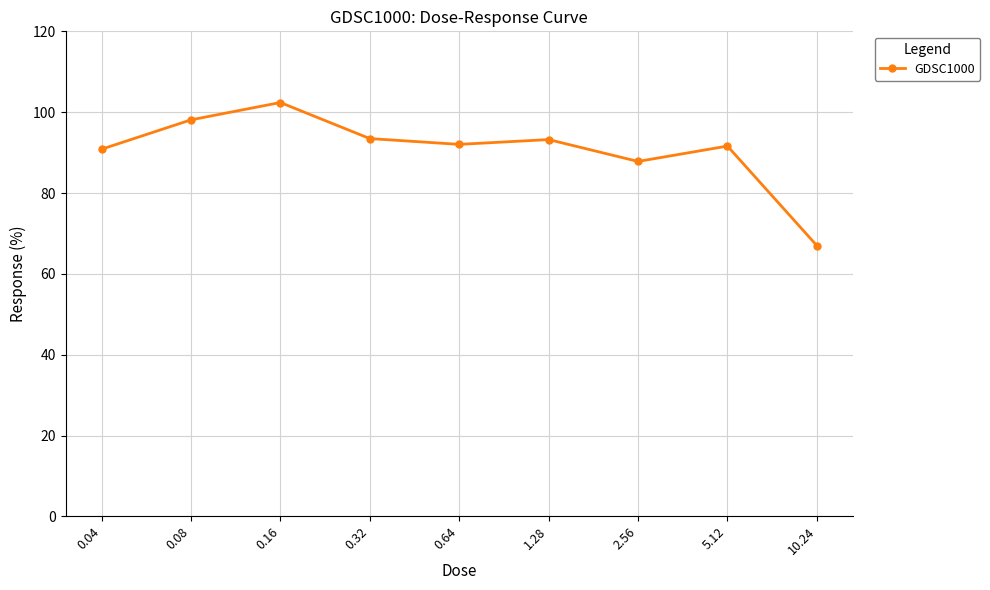

Count the number of categories in the chart.

9